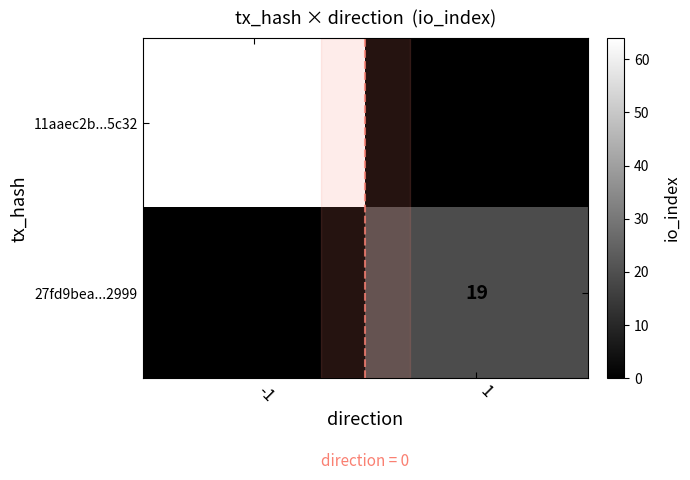

True or false: 27fd9bea...2999 has a value of 11 at 1.

False